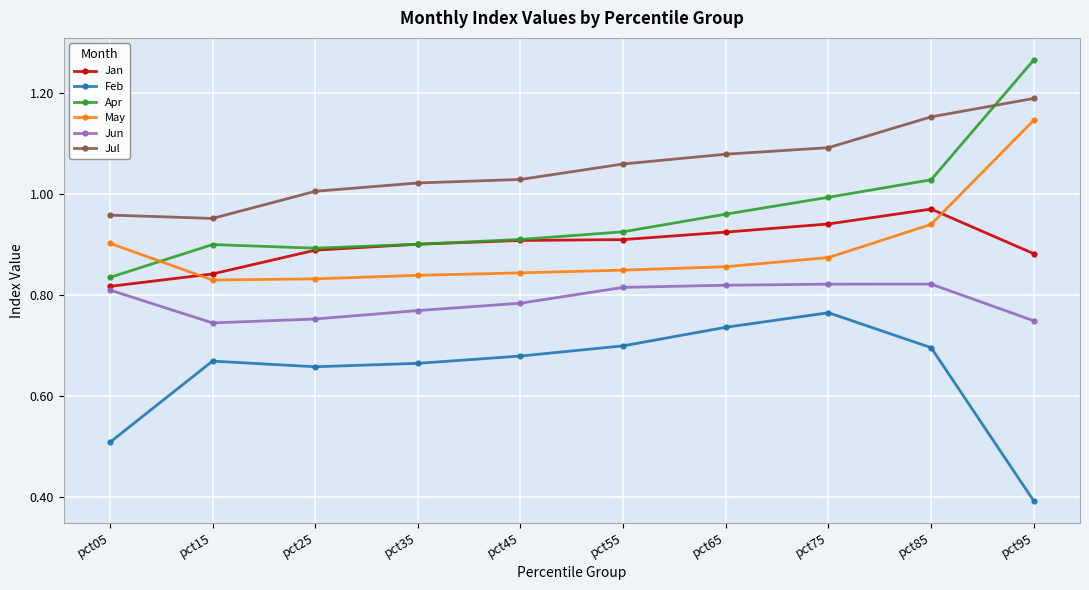

Where is Feb nearest to the value 0?

pct95